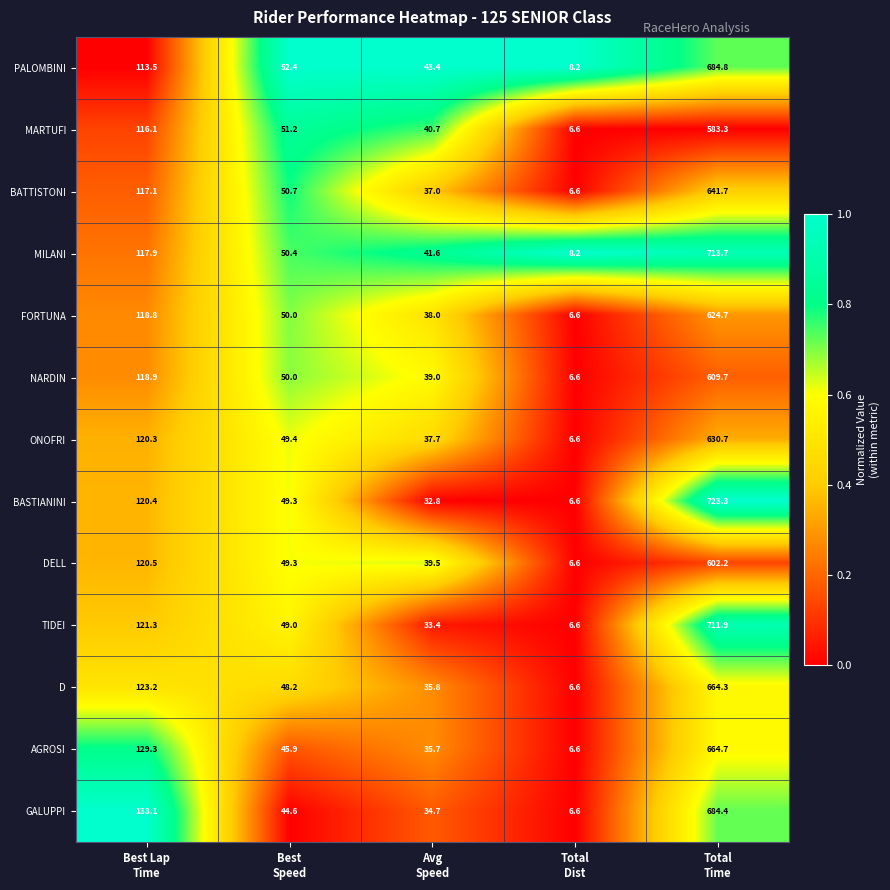

At which category does the chart reach its minimum across all series?

Total
Dist